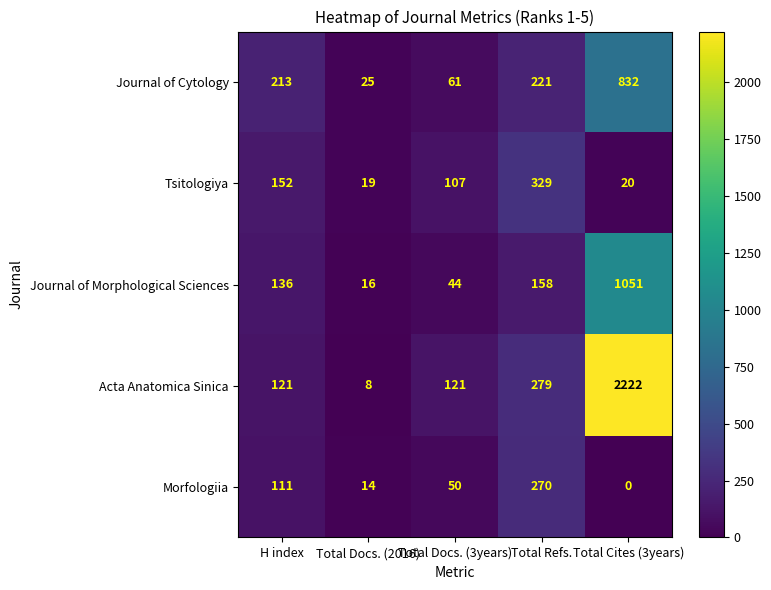

Is it true that Journal of Morphological Sciences equals 24 at Total Docs. (2016)?

False